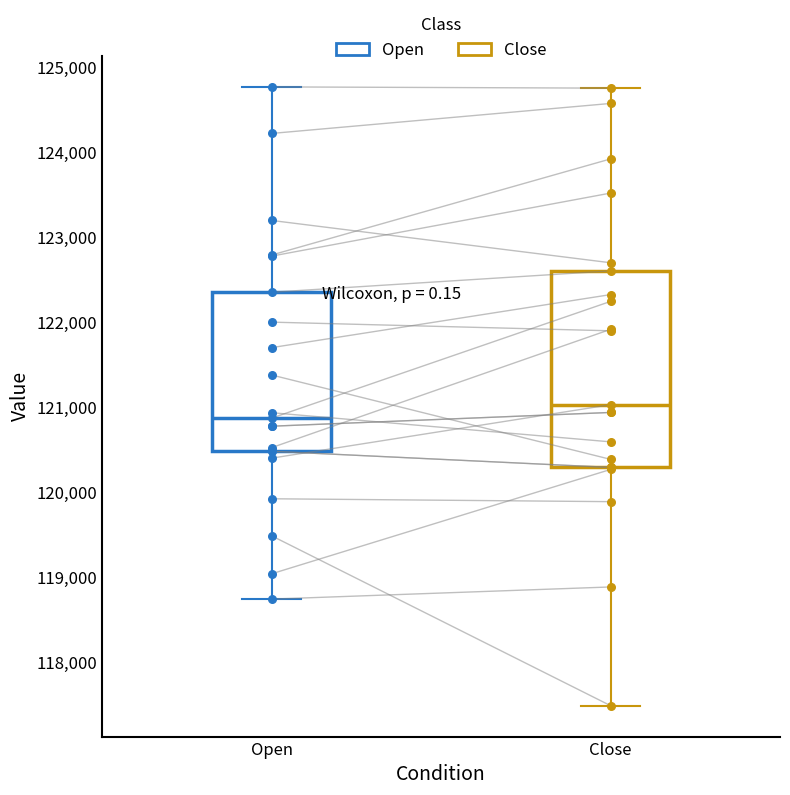

Where does the median line of the box for Open sit on the y-axis? The values are not printed on the chart, so give them approximately, as read against the axis.

120900